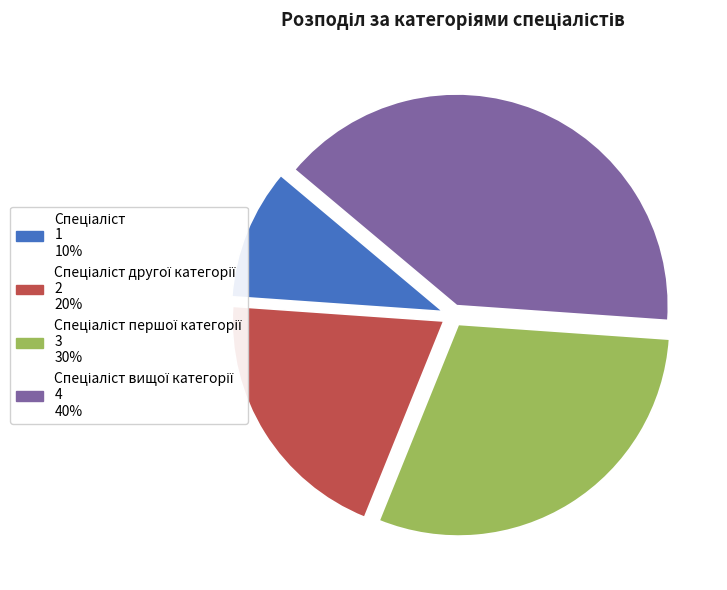

Is there a majority slice in this chart?

No